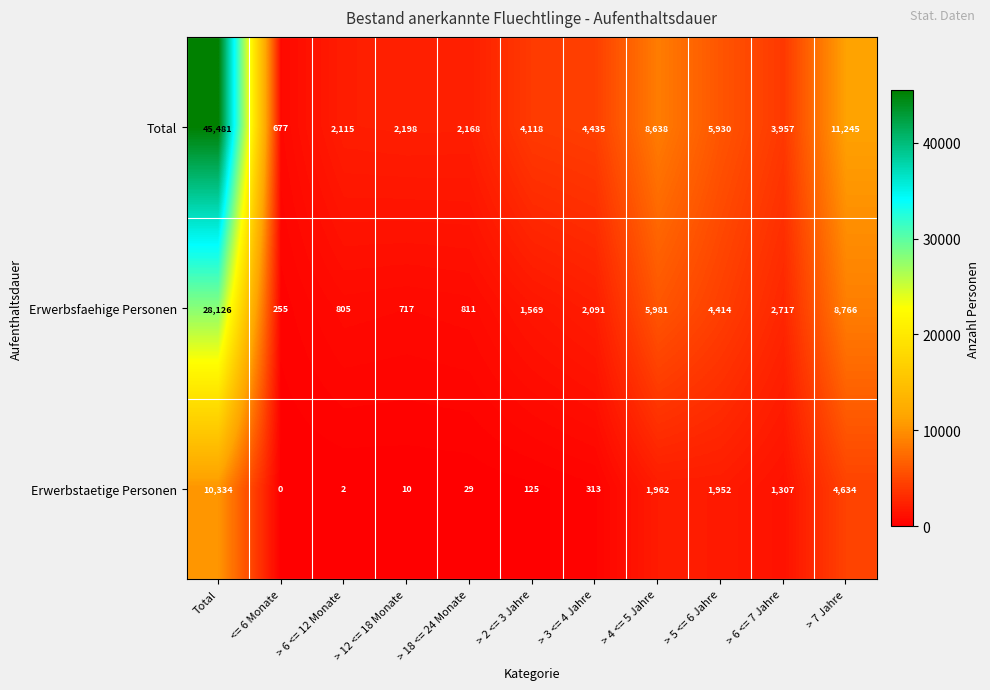

What is the difference between the maximum and minimum values in the Erwerbsfaehige Personen series?

27871